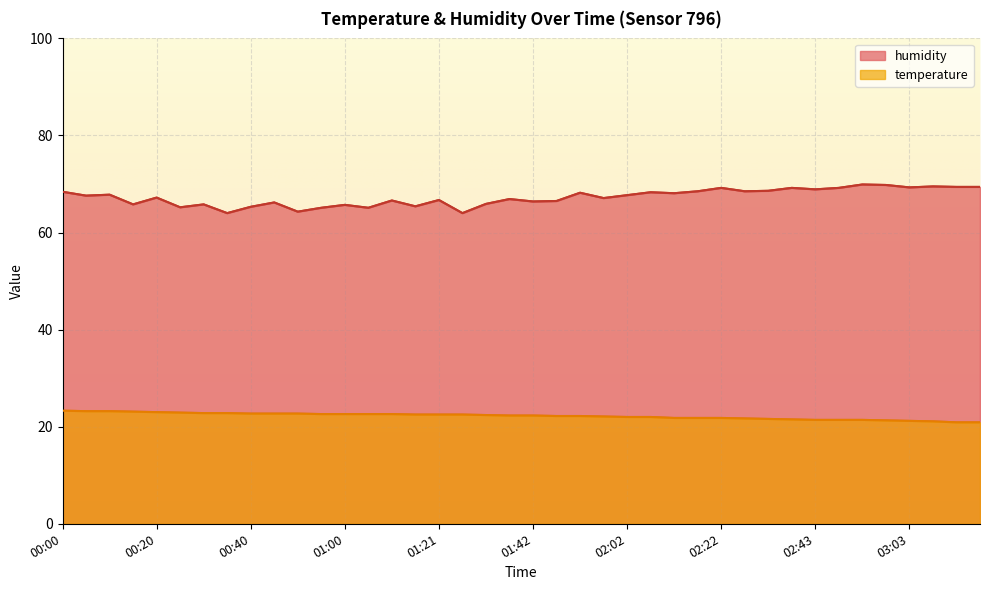

Rank the series by their maximum value, from lowest to highest.

temperature, humidity